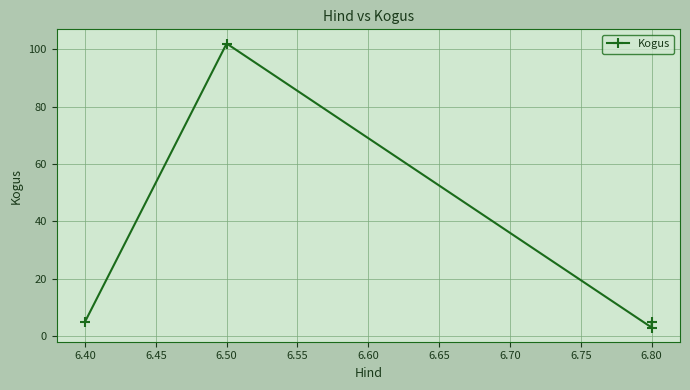

What is the sum of all values?

115